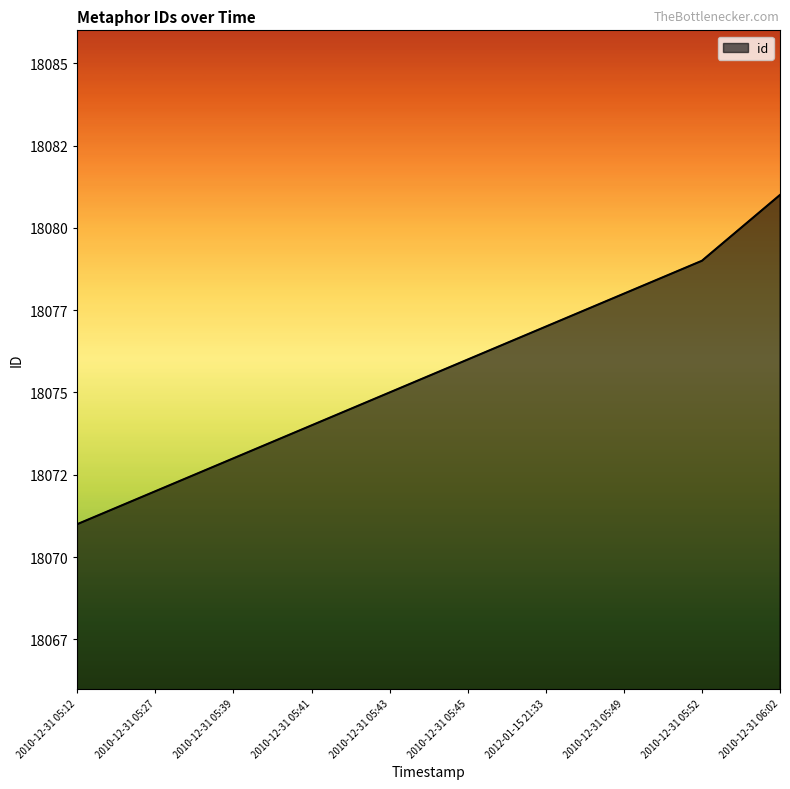

List the labels in order of value, largest first.

2010-12-31 06:02, 2010-12-31 05:52, 2010-12-31 05:49, 2012-01-15 21:33, 2010-12-31 05:45, 2010-12-31 05:43, 2010-12-31 05:41, 2010-12-31 05:39, 2010-12-31 05:27, 2010-12-31 05:12